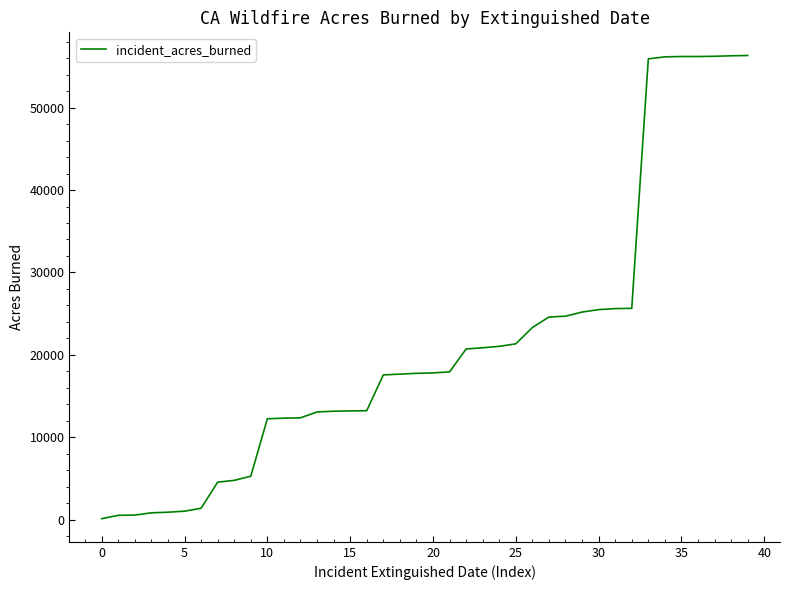

What is the difference between the maximum and minimum values?

56201